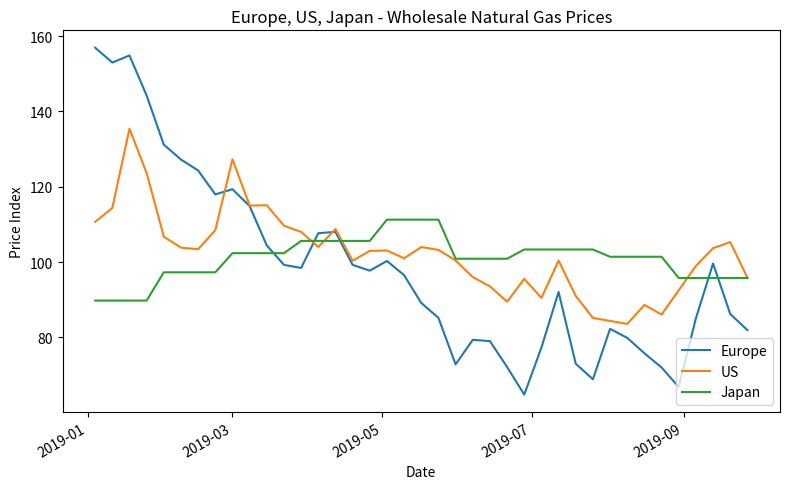

How many lines are shown in the chart?

3